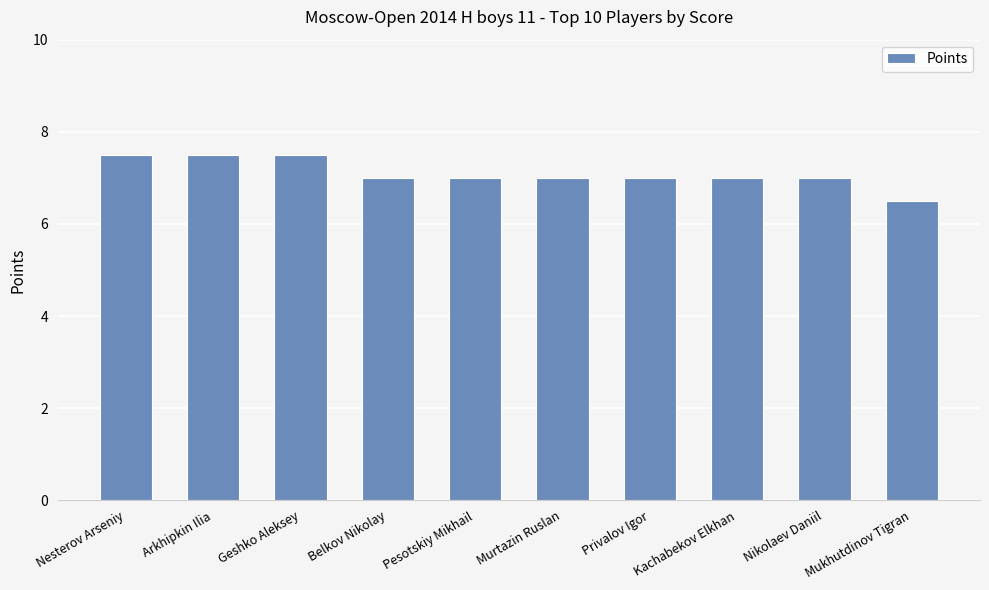

How many series are shown in this chart?

1